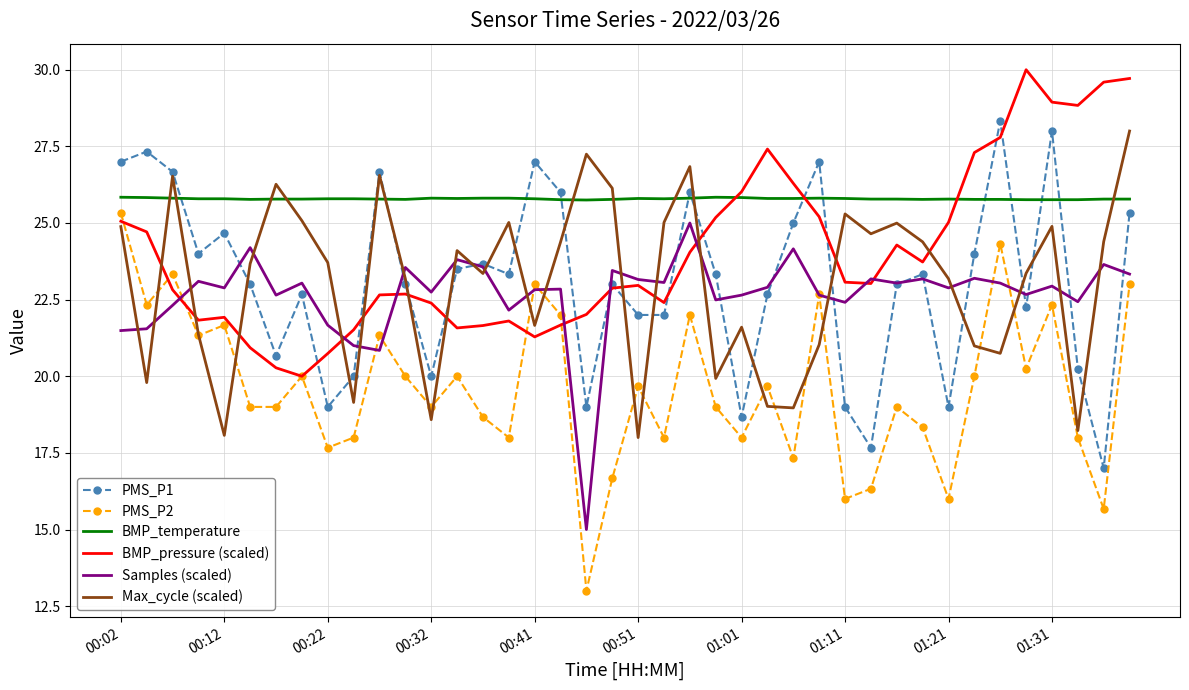

What are all the series names shown in the legend?

PMS_P1, PMS_P2, BMP_temperature, BMP_pressure (scaled), Samples (scaled), Max_cycle (scaled)